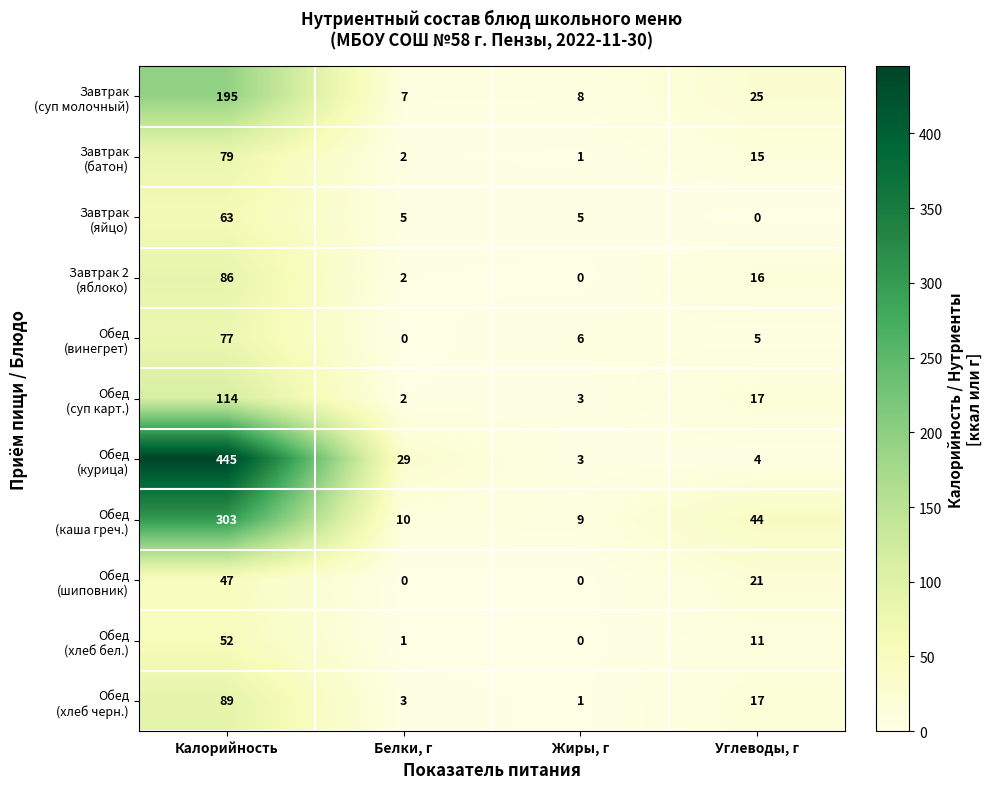

What is the spread (max minus min) of values at Углеводы, г?

44